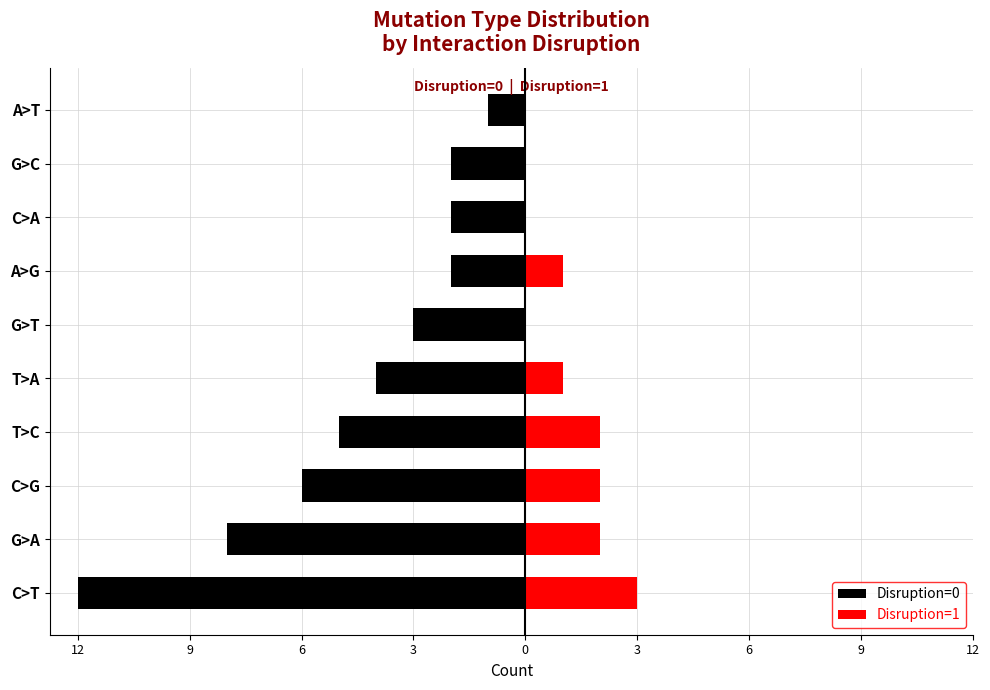

What is the sum of all Disruption=1 values?

11